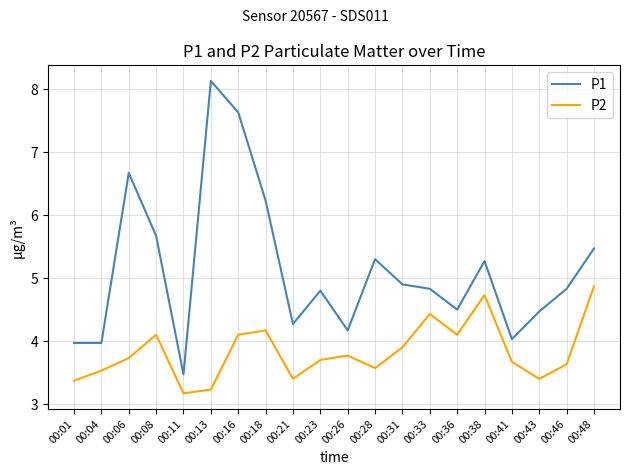

Does the chart display data point markers on the line(s)?

No